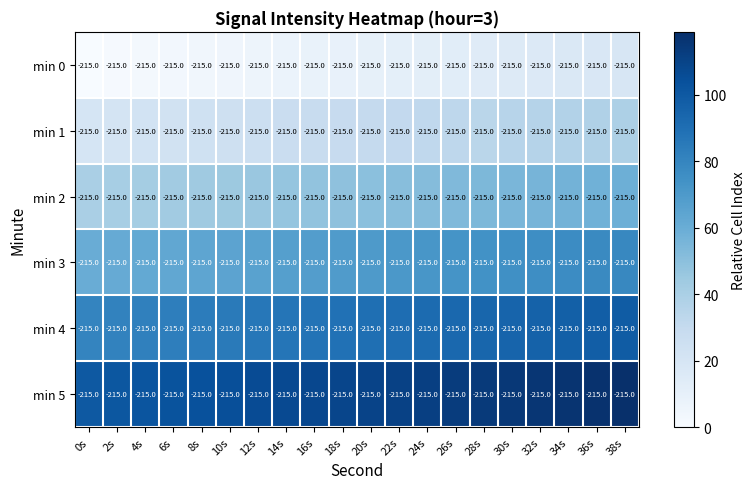

Between 6s and 20s, which is larger?

20s